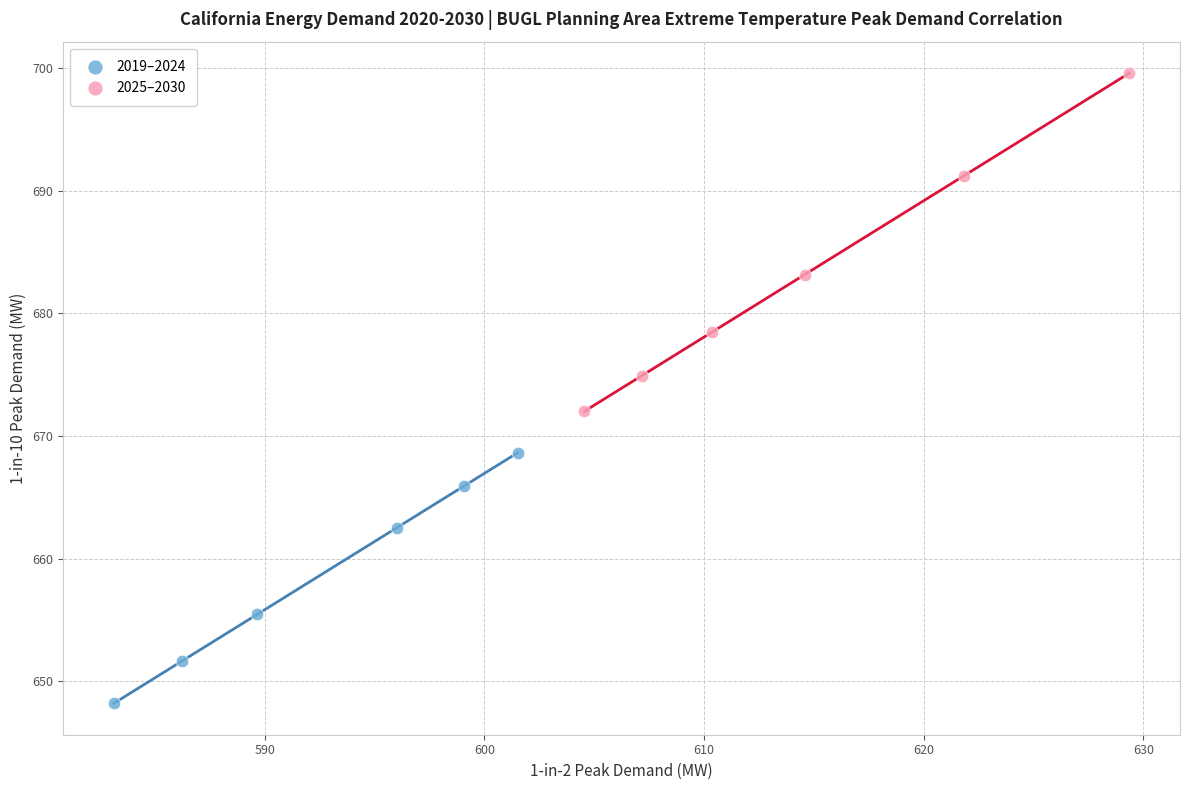

Which series reaches the minimum Y coordinate?

2019–2024